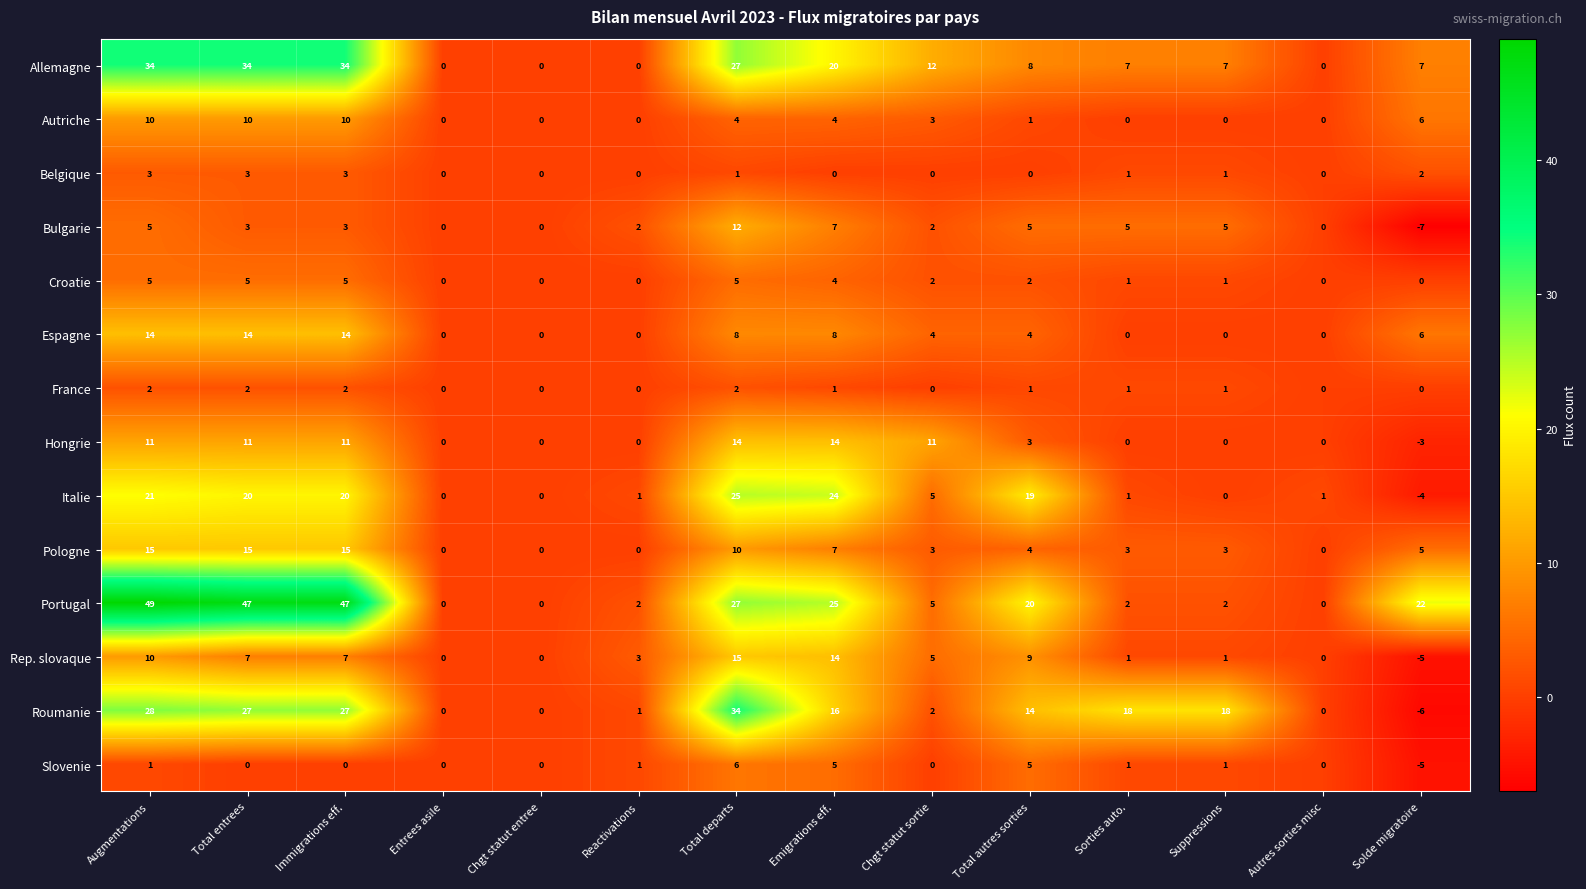

Which series changed the most between Chgt statut entree and Total departs?

Roumanie